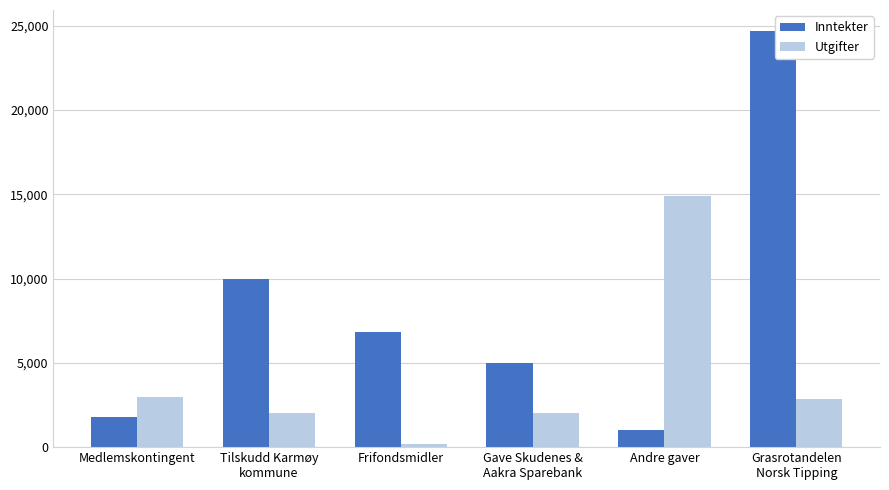

What is the minimum value shown in the chart?

193